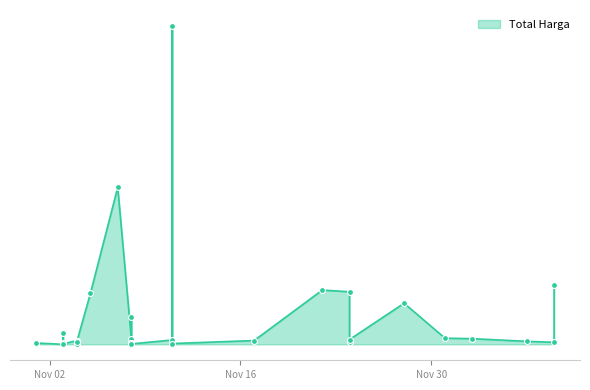

Between 2021-11-03 and 2021-12-03, which is larger?

2021-12-03